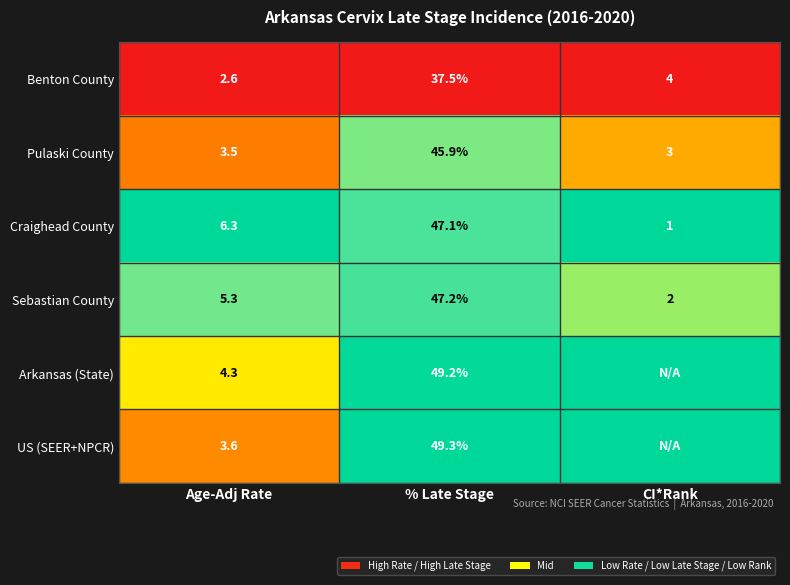

Is the value of Craighead County at Age-Adj Rate greater than the value of Pulaski County at CI*Rank?

Yes